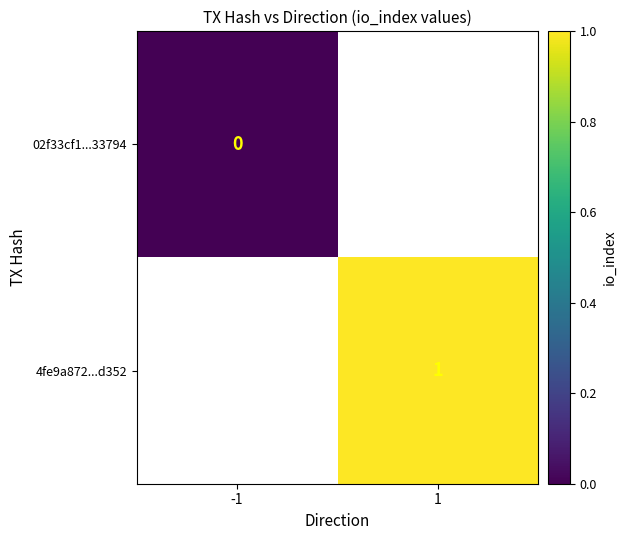

The value of 4fe9a872...d352 at 1 is 1. True or false?

True